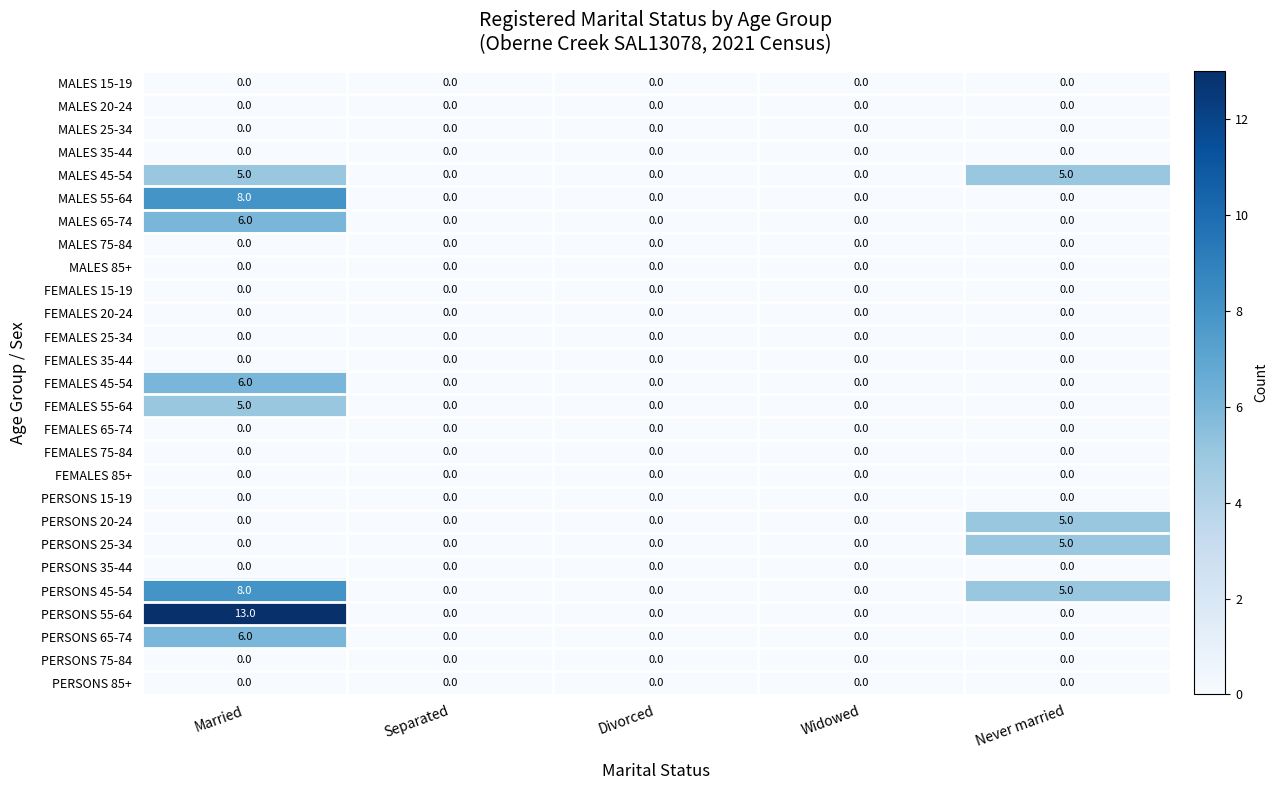

Which category has the highest value across all series?

Married